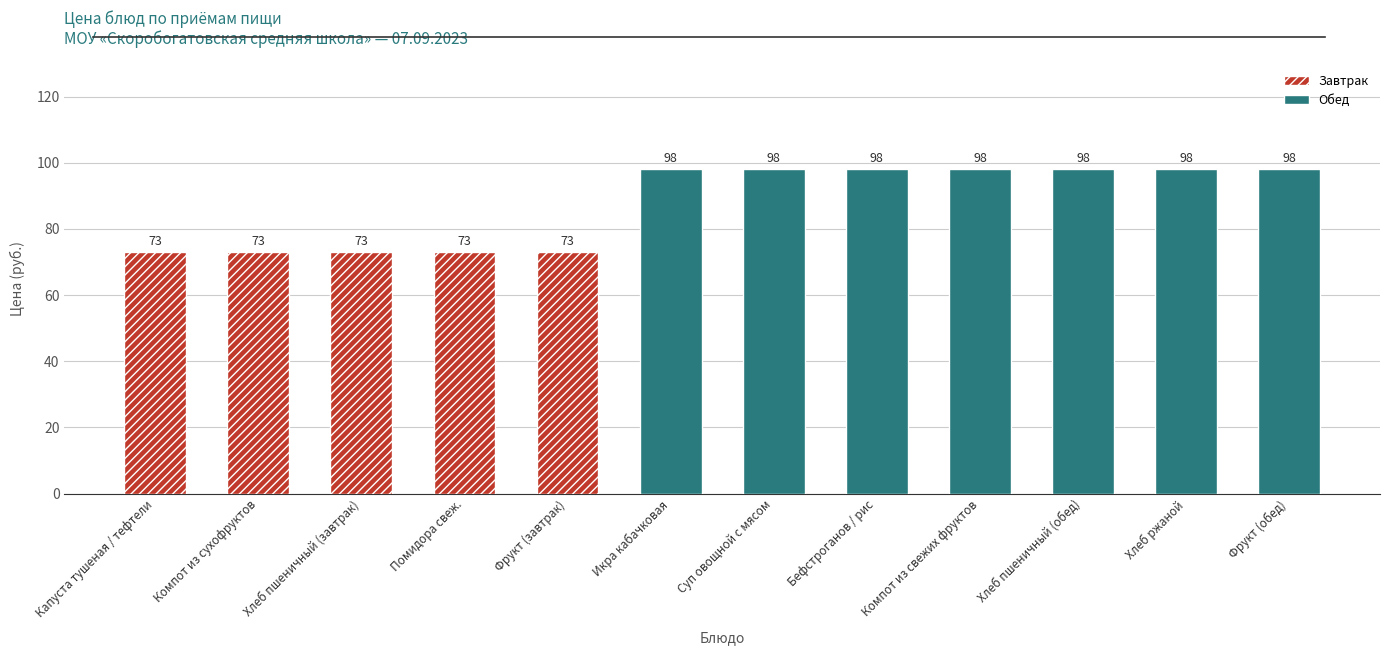

Reading left to right, list all the values displayed in this chart.

Капуста тушеная / тефтели=73	Компот из сухофруктов=73	Хлеб пшеничный (завтрак)=73	Помидора свеж.=73	Фрукт (завтрак)=73	Икра кабачковая=98	Суп овощной с мясом=98	Бефстроганов / рис=98	Компот из свежих фруктов=98	Хлеб пшеничный (обед)=98	Хлеб ржаной=98	Фрукт (обед)=98